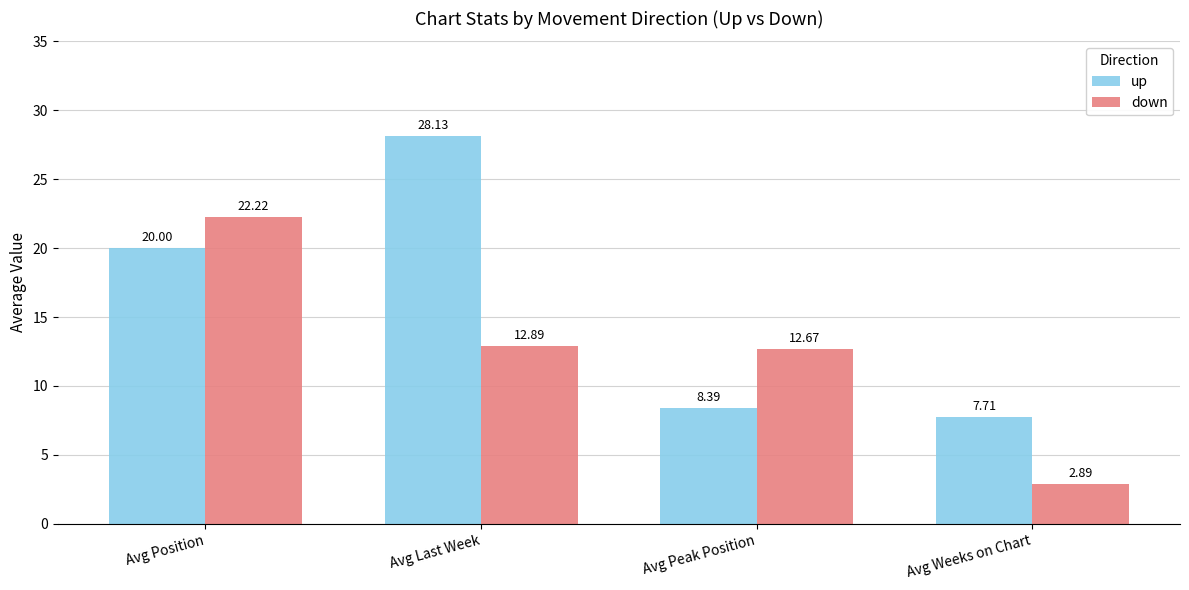

What is the value of the down bar at the 3rd from the left?

12.7